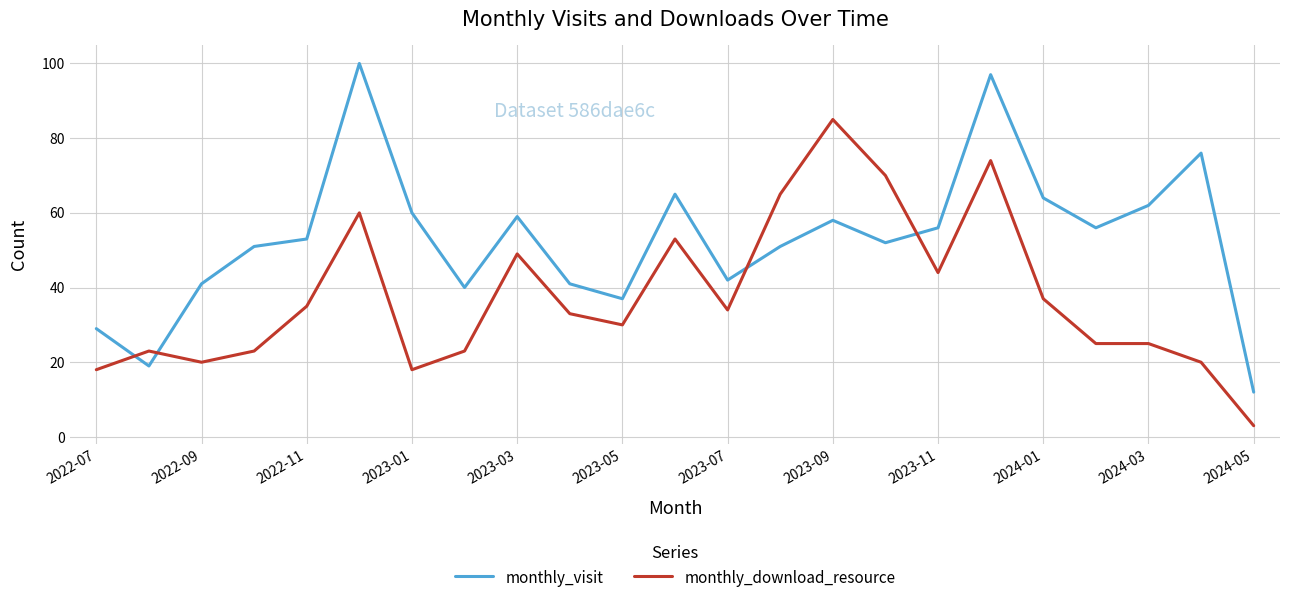

At how many categories does at least one series exceed 58?

11